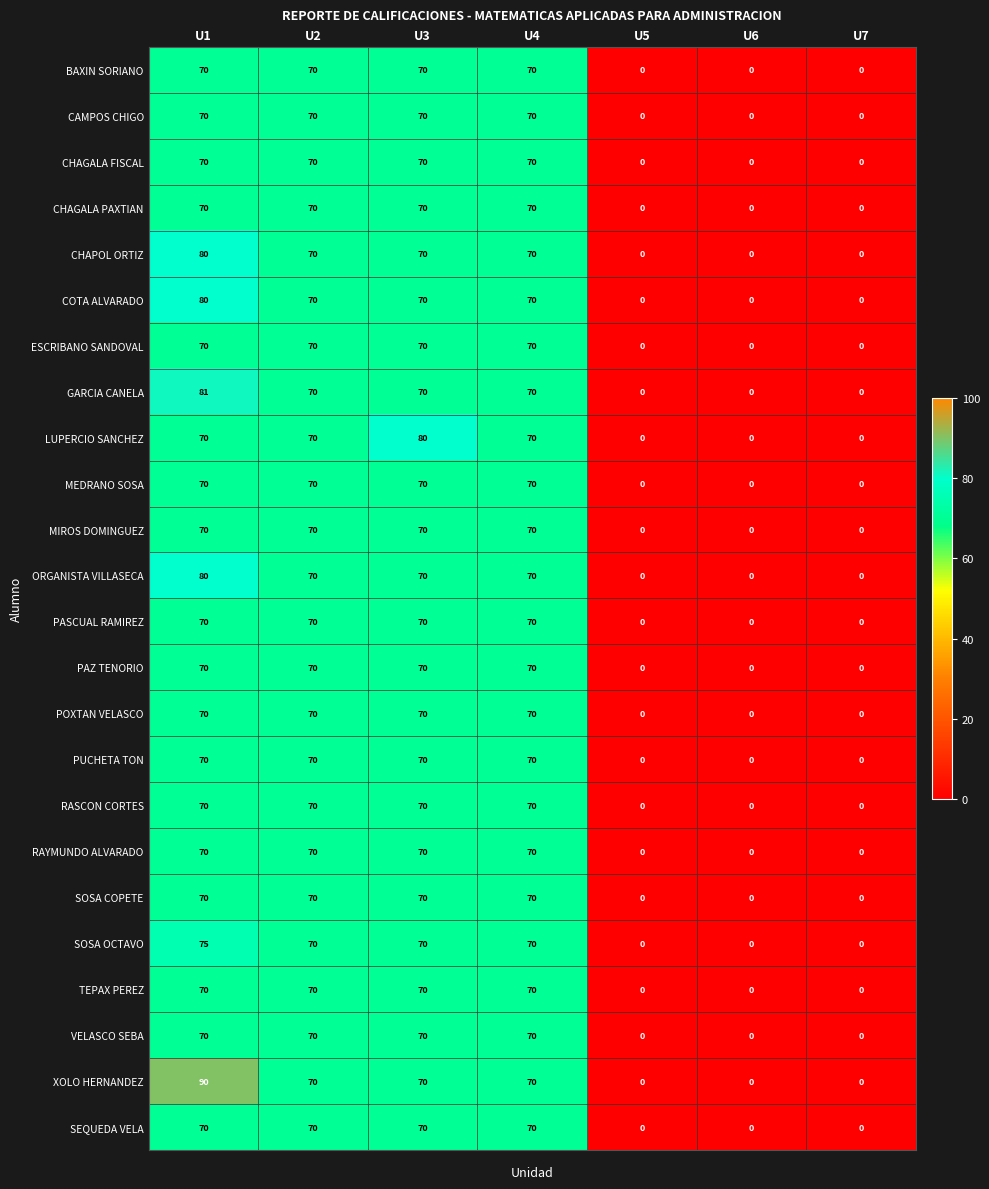

What is the maximum value for BAXIN SORIANO?

70